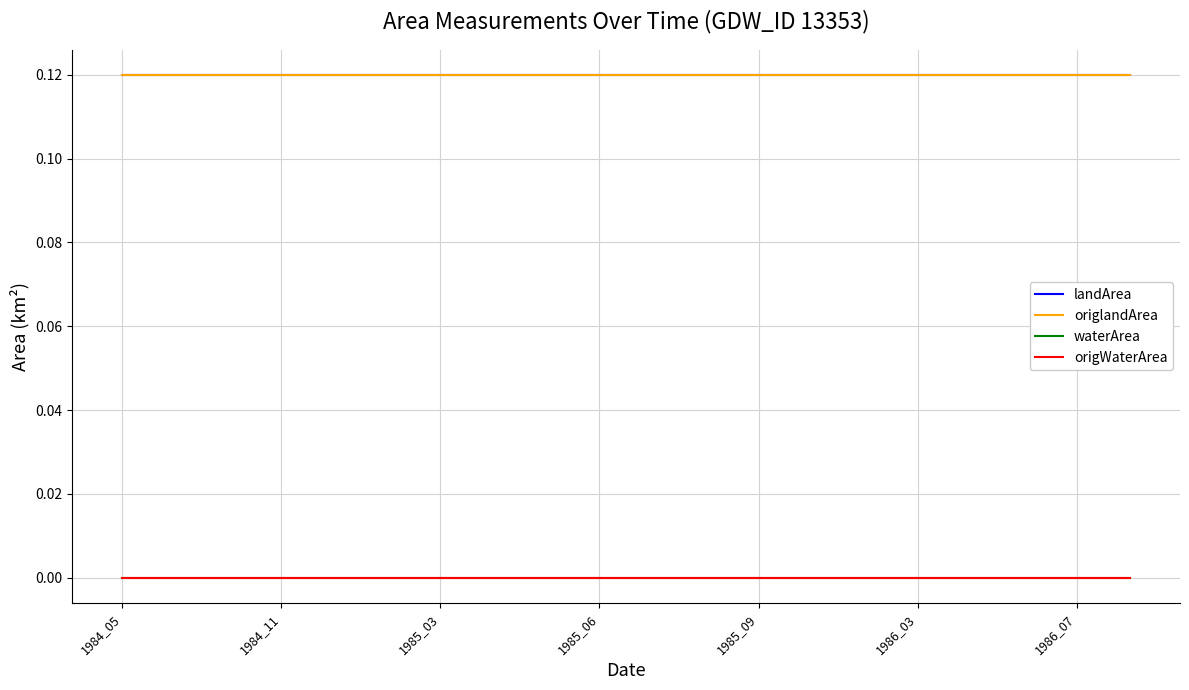

True or false: waterArea has more than 1 interior local peaks.

False